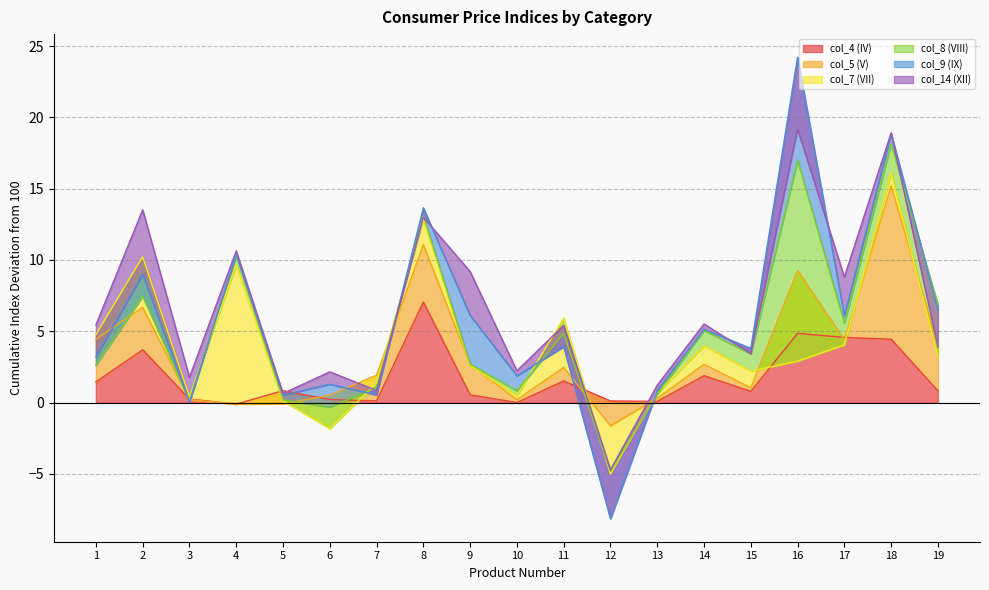

Reading left to right, list all the values displayed in this chart.

col_4 (IV): 1=101.4	2=103.7	3=100.2	4=99.9	5=100.8	6=100.2	7=100.1	8=107.1	9=100.5	10=100.0	11=101.5	12=100.1	13=100.1	14=101.9	15=100.8	16=104.9	17=104.6	18=104.4	19=100.8
col_5 (V): 1=103.0	2=103.0	3=100.0	4=100.0	5=99.1	6=100.3	7=101.8	8=104.0	9=102.1	10=100.2	11=100.9	12=98.3	13=100.2	14=100.8	15=100.3	16=104.4	17=99.8	18=110.8	19=103.2
col_7 (VII): 1=100.3	2=103.6	3=100.2	4=109.8	5=100.2	6=97.7	7=99.4	8=101.8	9=99.9	10=100.3	11=103.5	12=96.6	13=100.3	14=101.3	15=101.2	16=93.6	17=99.6	18=100.9	19=99.2
col_8 (VIII): 1=97.8	2=97.2	3=99.7	4=100.7	5=100.0	6=101.5	7=99.7	8=100.2	9=100.1	10=100.4	11=98.9	12=100.2	13=100.0	14=101.1	15=101.2	16=114.1	17=101.5	18=102.0	19=103.7
col_9 (IX): 1=100.6	2=101.6	3=99.9	4=100.0	5=100.3	6=101.6	7=99.5	8=100.6	9=103.4	10=101.0	11=99.1	12=96.7	13=100.2	14=100.1	15=100.4	16=107.2	17=100.5	18=100.7	19=99.6
col_14 (XII): 1=102.2	2=104.5	3=101.7	4=100.3	5=100.1	6=100.9	7=100.3	8=99.3	9=103.1	10=100.3	11=101.5	12=103.4	13=100.4	14=100.4	15=99.6	16=95.0	17=102.7	18=100.1	19=97.4